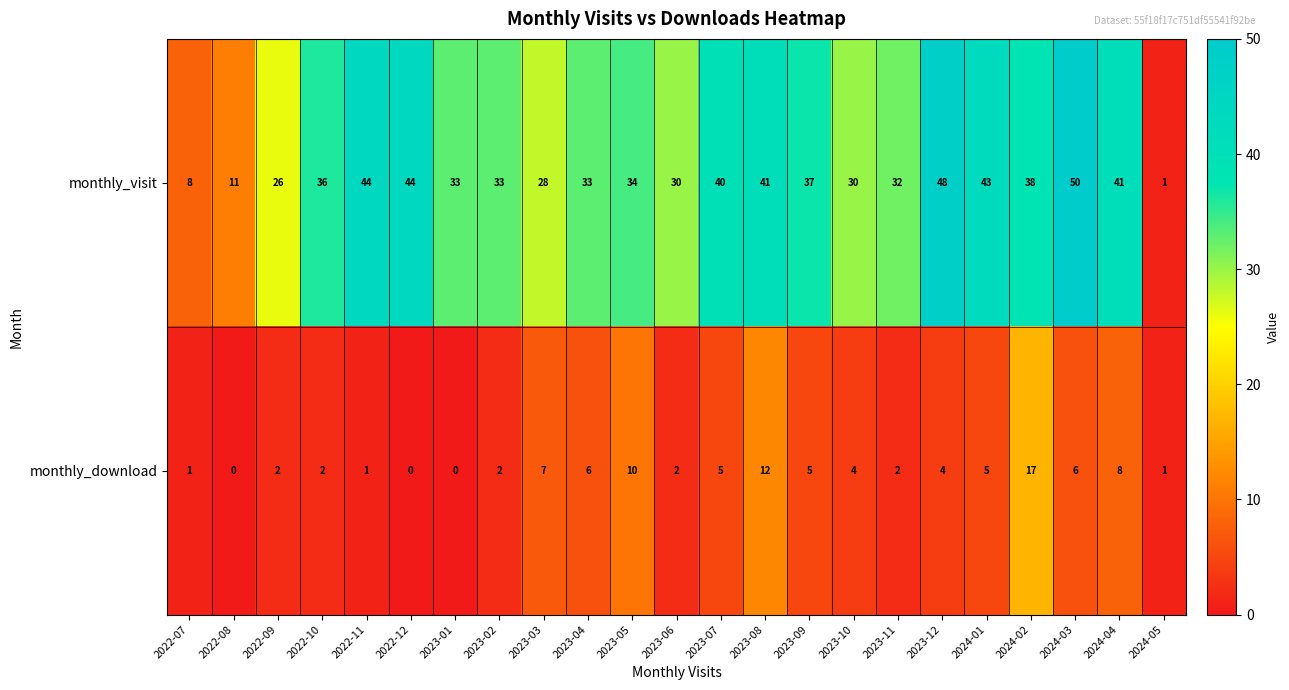

What is the greatest value displayed?

50